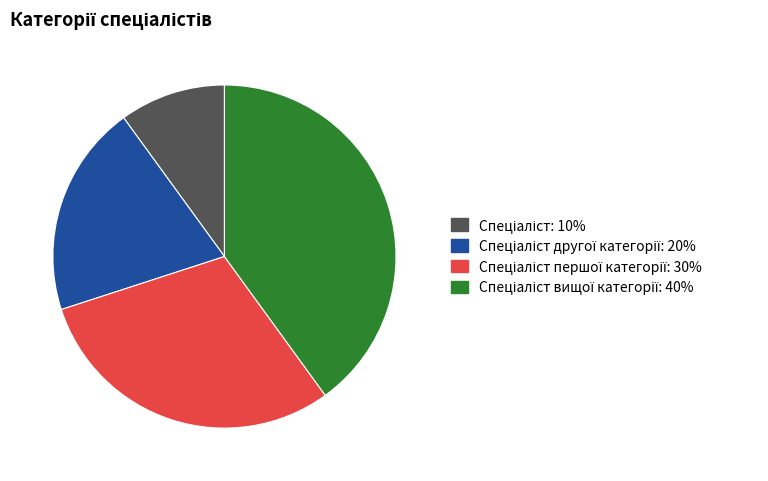

Is there any slice that represents more than half of the pie?

No